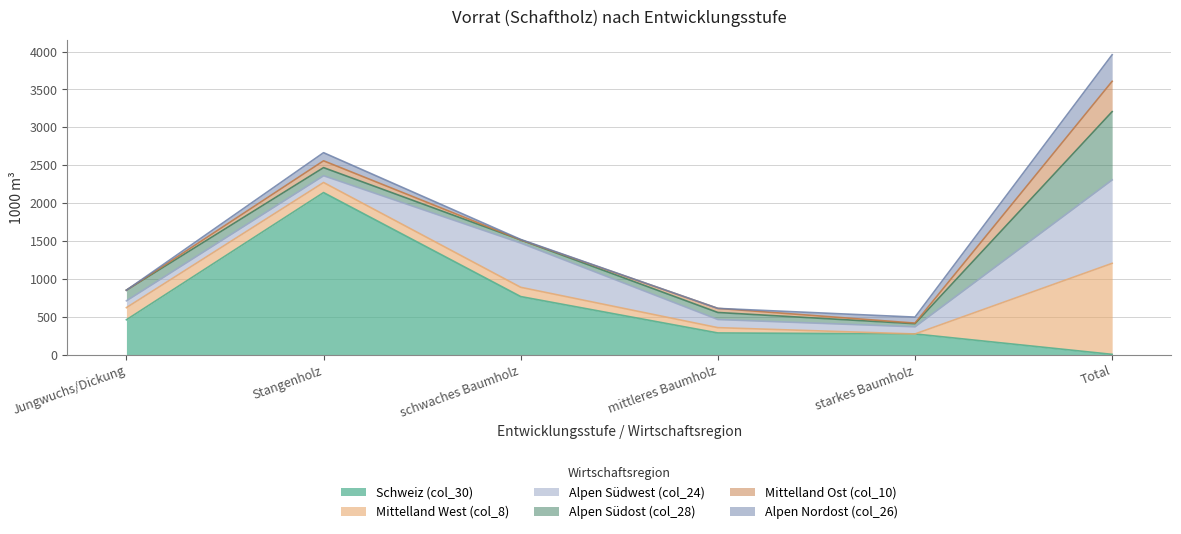

How many data points does each series have?

6